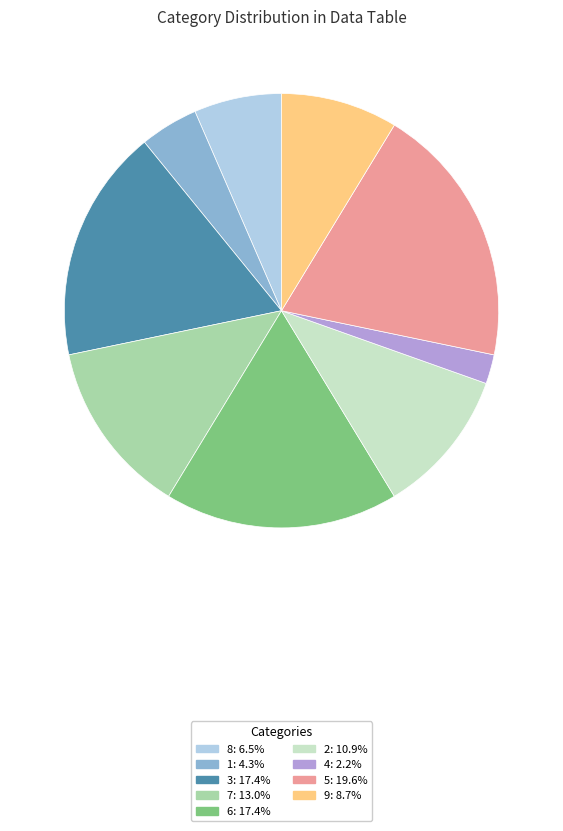

Is the sum of 5: 19.6% and 8: 6.5% greater than half?

No